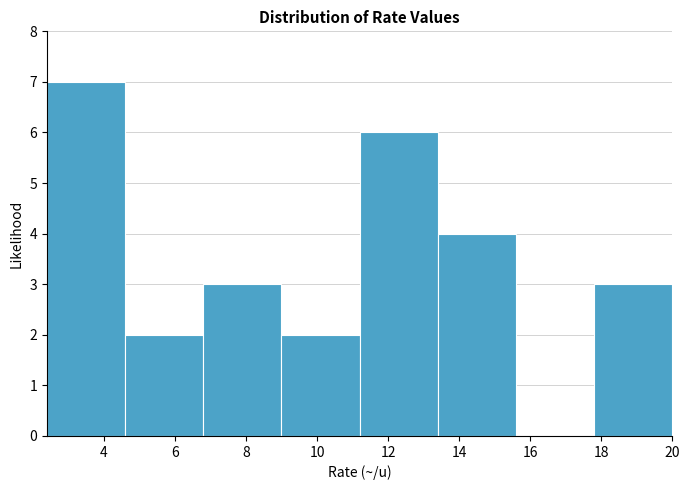

Which range on the x-axis has the tallest bar?

2.4 to 4.6